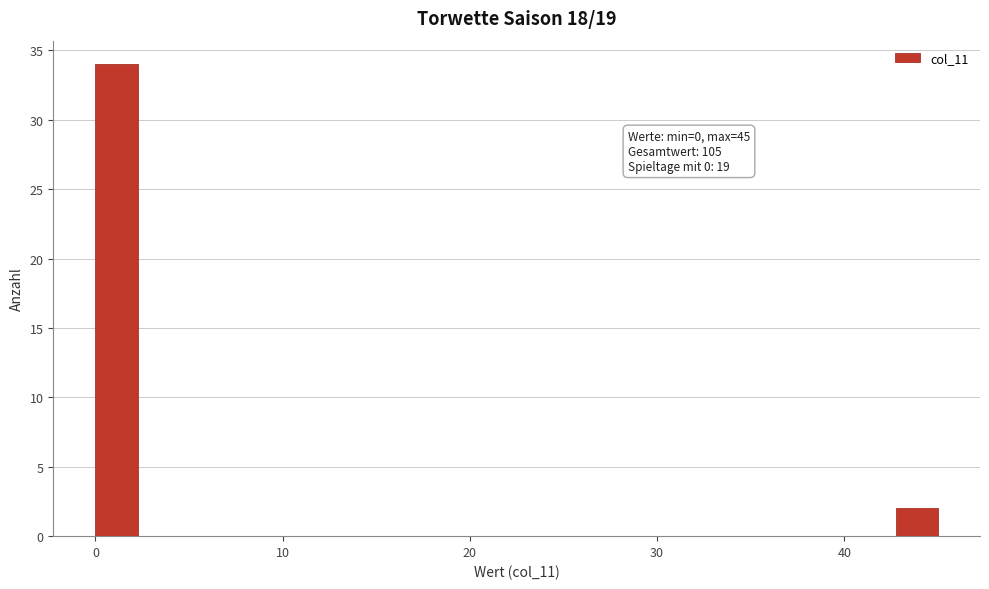

Read against the x-axis, roughly where is the centre of the tallest bar?

1